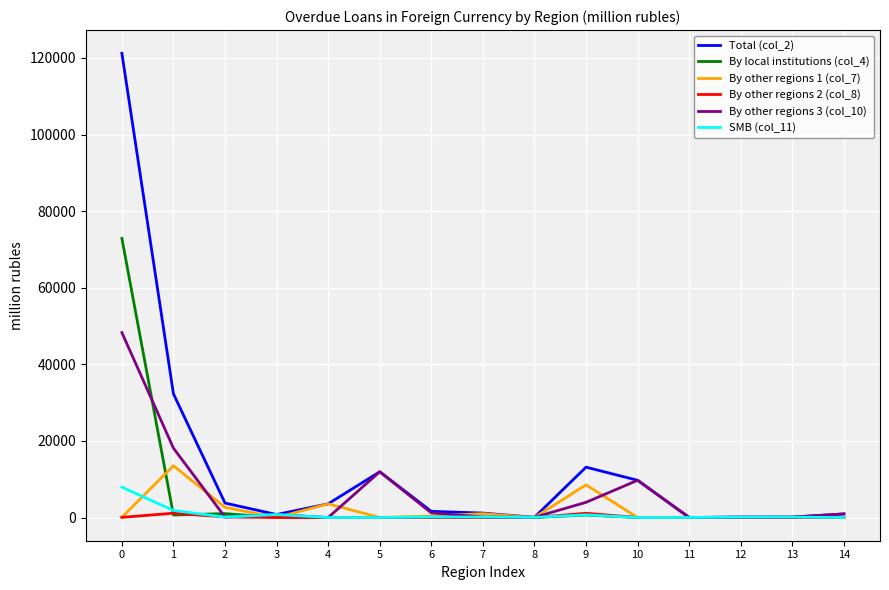

What is the difference between the By other regions 2 (col_8) values at 4 and 2?

147